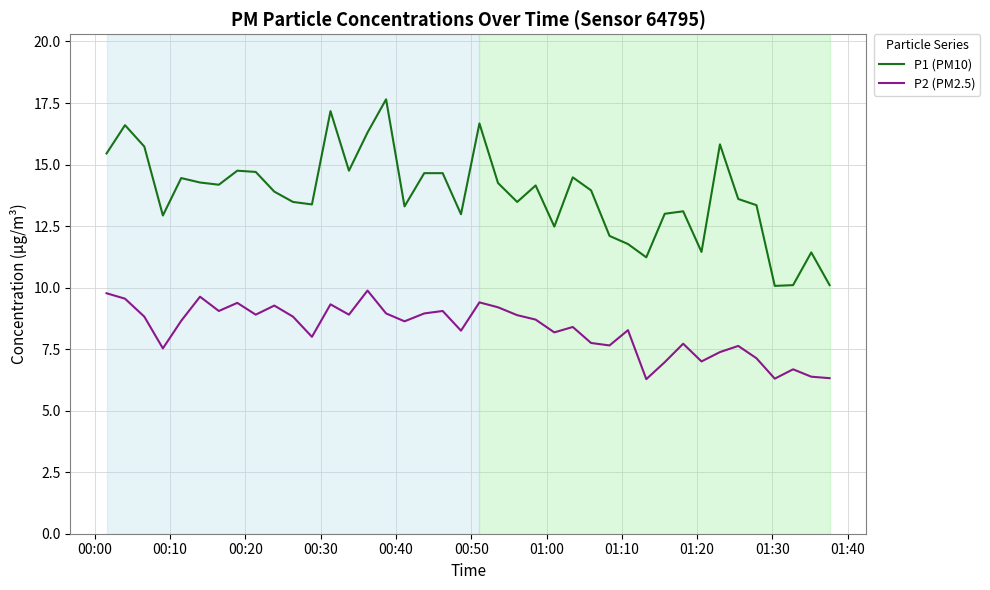

What is the minimum value for P2 (PM2.5)?

6.3